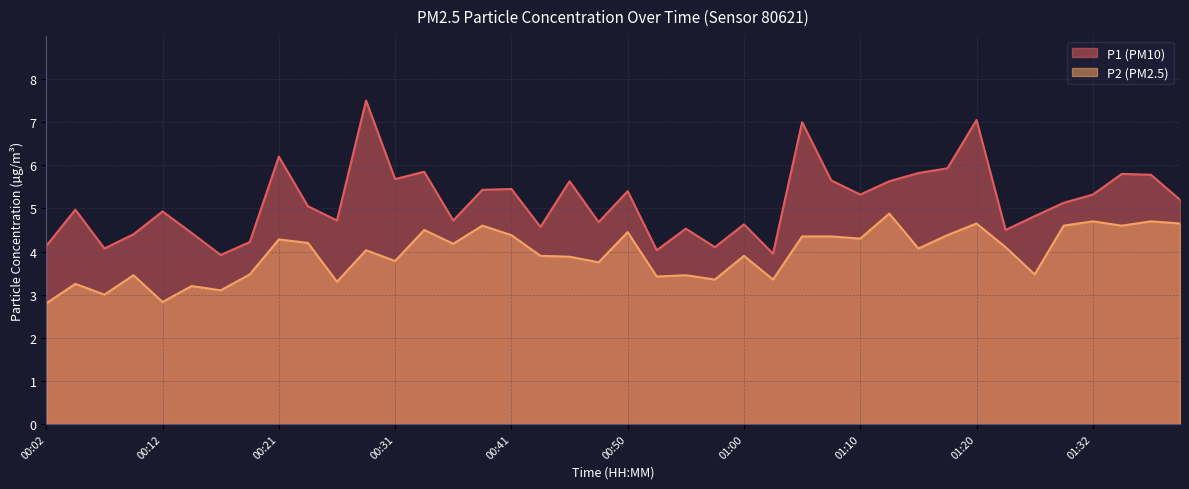

What position from the right is 00:12?

36